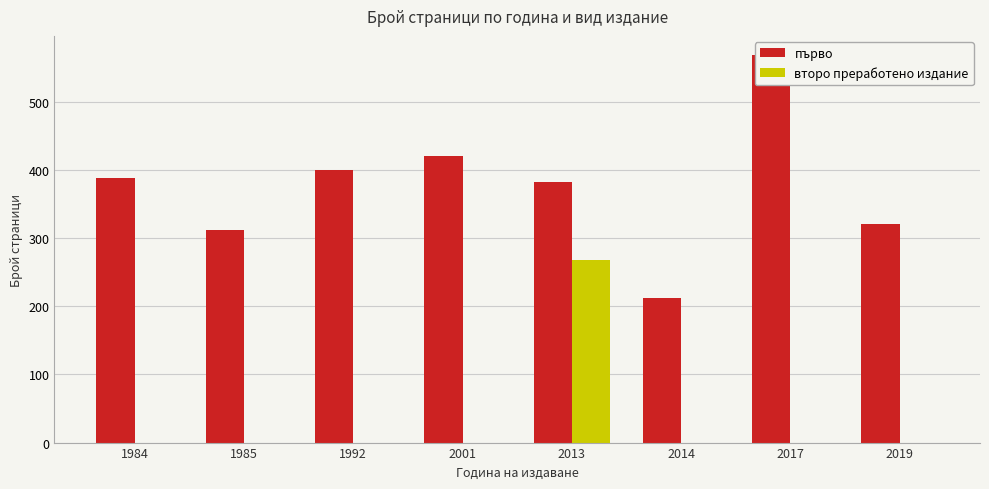

Is the value of първо at 2013 greater than the value of второ преработено издание at 2019?

Yes